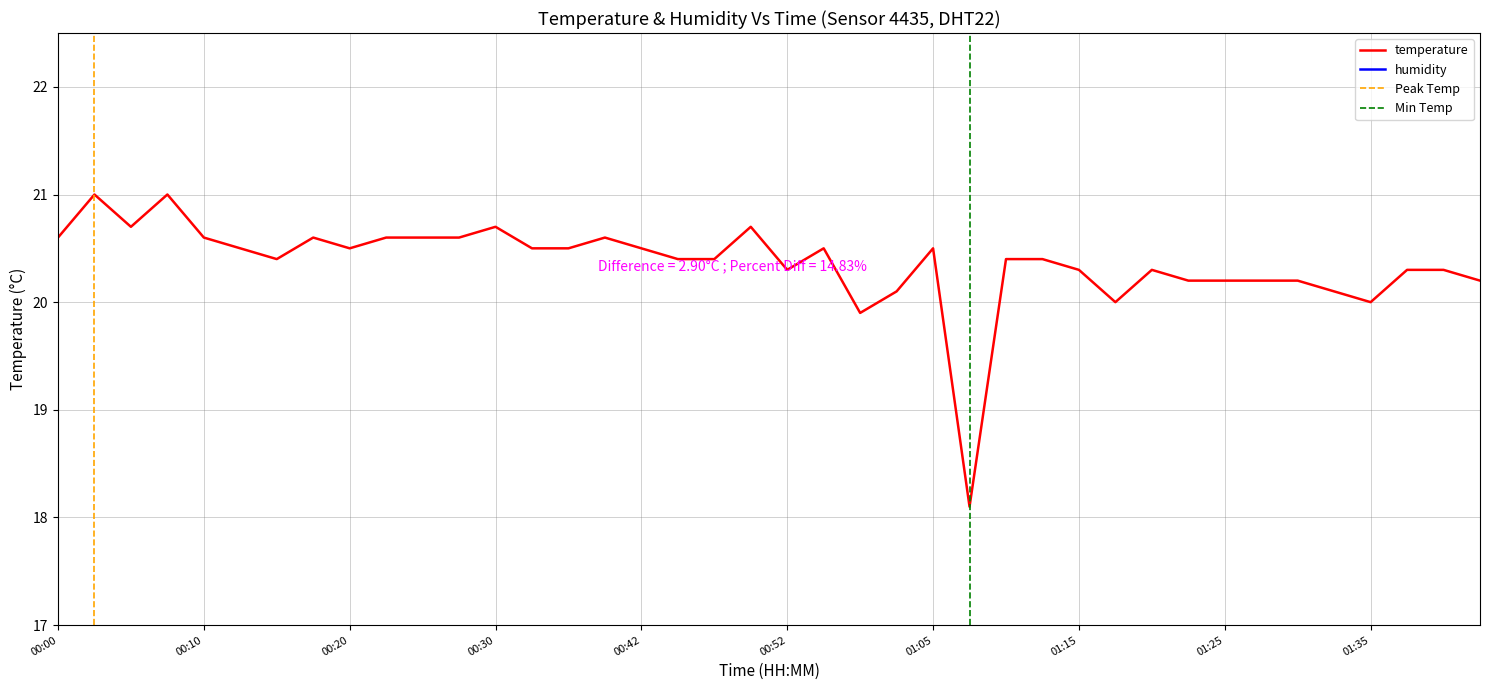

List the labels in order of value, largest first.

00:03, 00:08, 00:05, 00:30, 00:50, 00:00, 00:10, 00:18, 00:23, 00:25, 00:28, 00:40, 00:13, 00:20, 00:35, 00:37, 00:42, 00:55, 01:05, 00:15, 00:45, 00:47, 01:10, 01:12, 00:52, 01:15, 01:20, 01:37, 01:40, 01:22, 01:25, 01:27, 01:30, 01:42, 01:00, 01:32, 01:17, 01:35, 00:57, 01:07